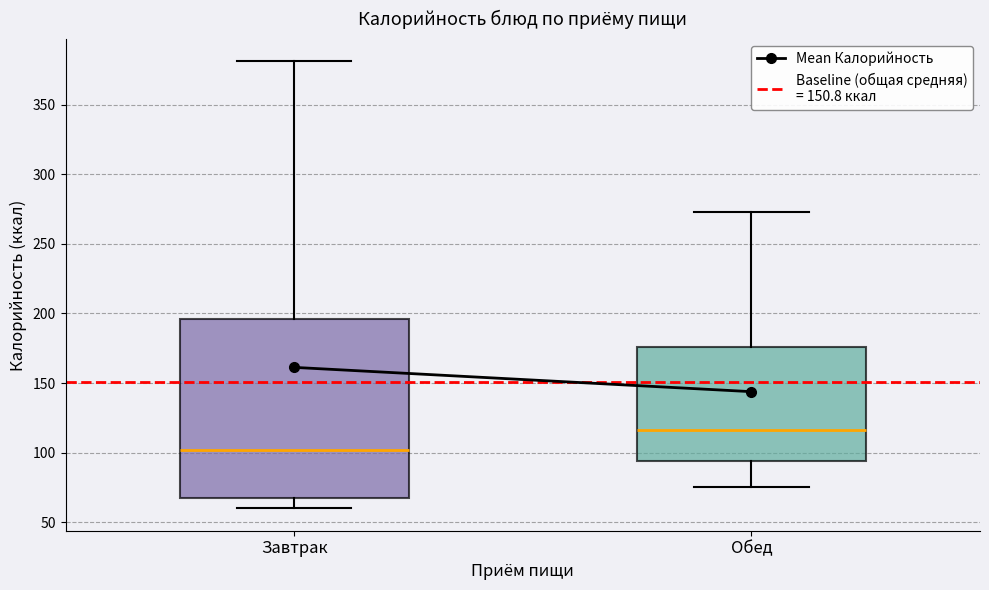

Where does the lower whisker of the box for Обед end on the y-axis? The values are not printed on the chart, so give them approximately, as read against the axis.

75